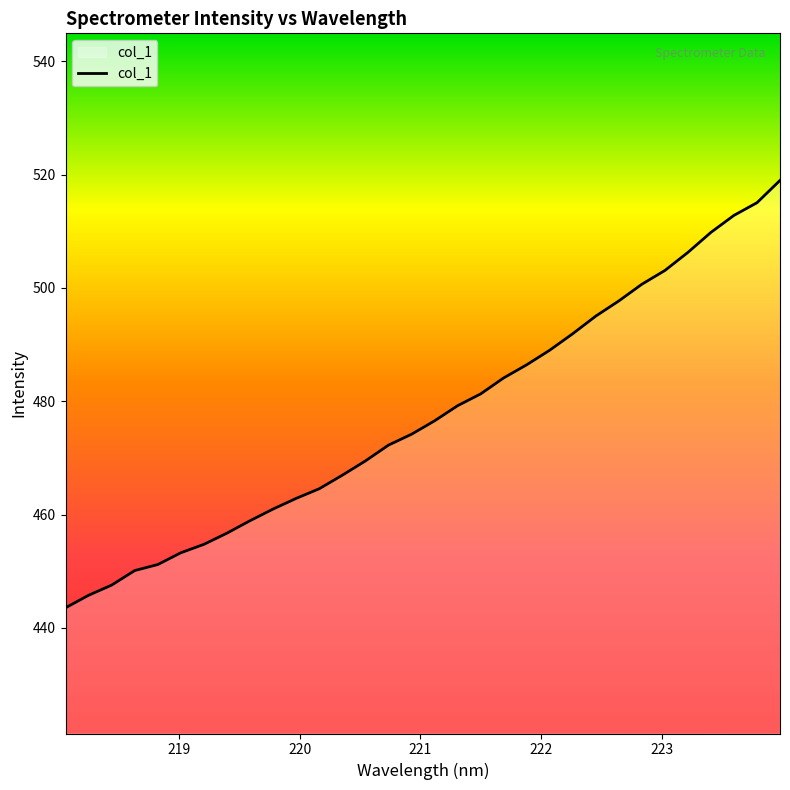

What is the greatest value displayed?

519.0